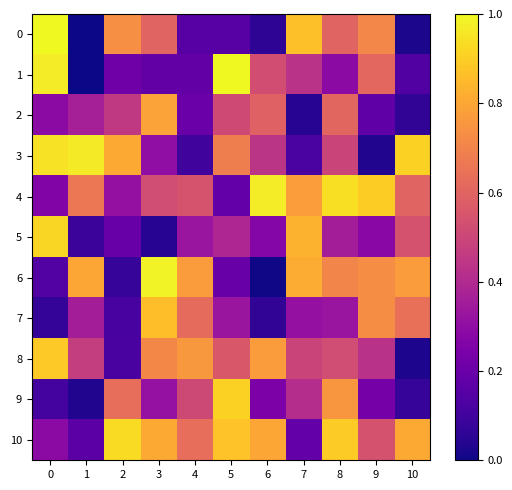

What is the greatest value displayed?

1.0